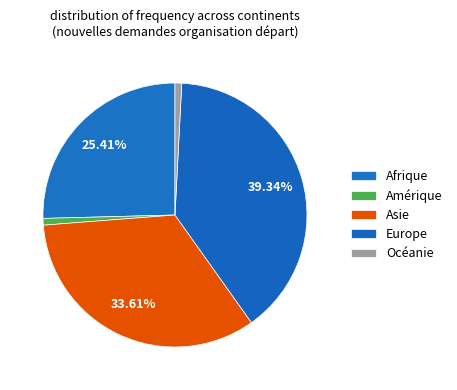

To the nearest percent, what is the difference between the Amérique and Europe slice percentages?

39%